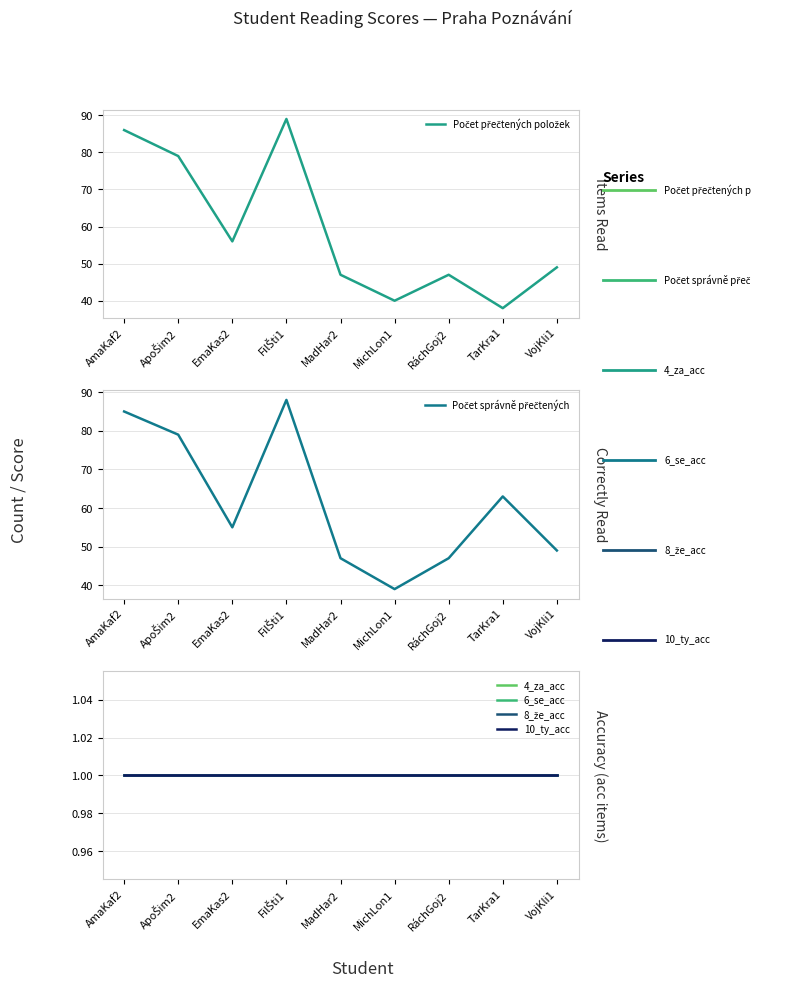

True or false: 8_že_acc has a value of 1 at MadHar2.

True